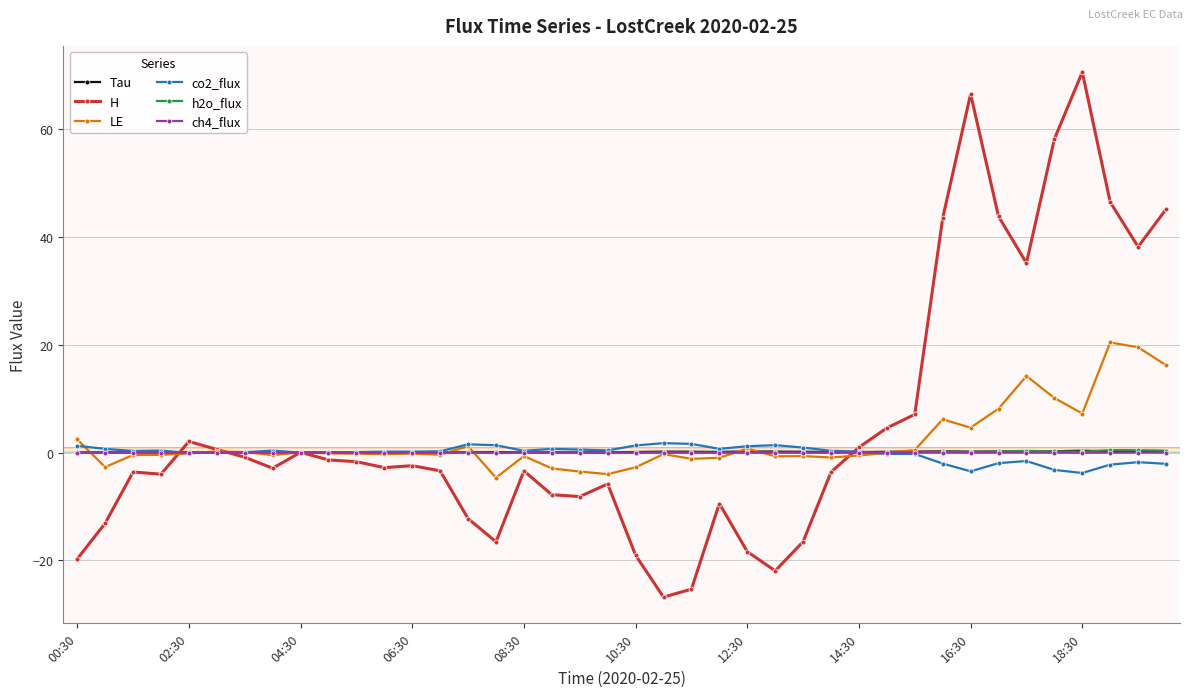

Which series has the largest total across all categories?

H